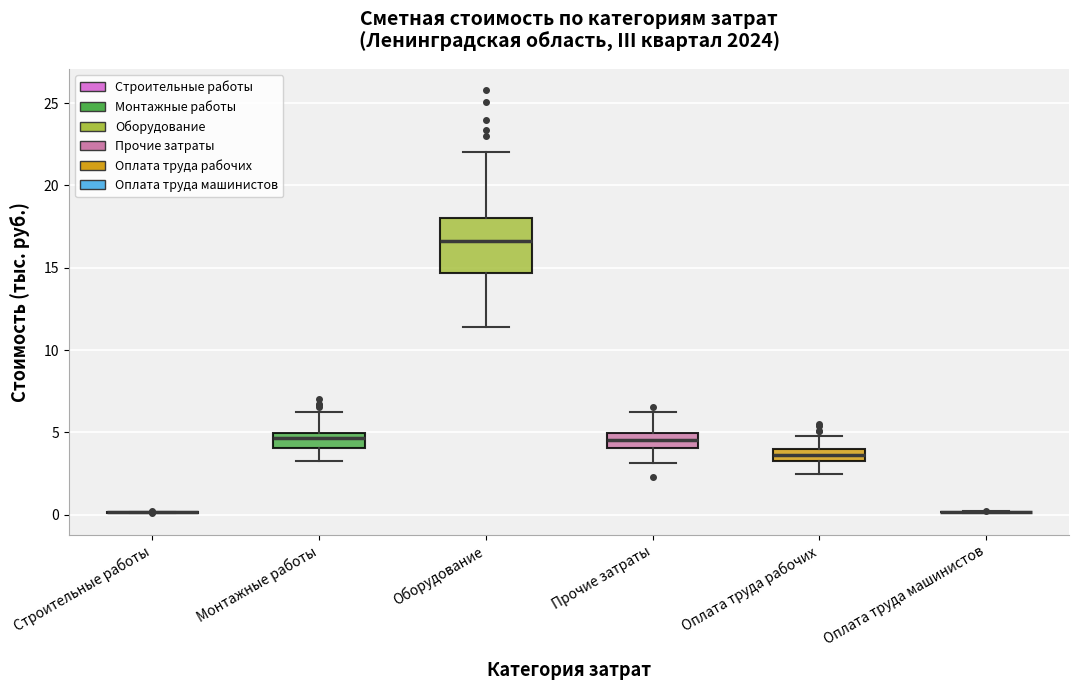

Which box is the tallest, from its lower edge to its upper edge?

Оборудование